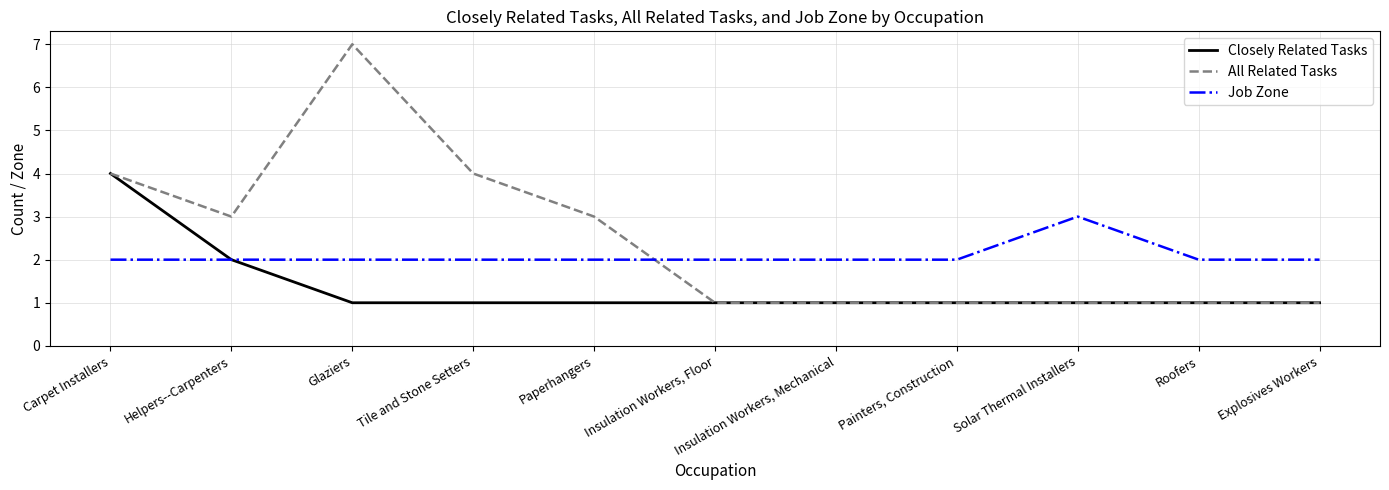

True or false: Closely Related Tasks has a value of 1 at Insulation Workers, Floor.

True